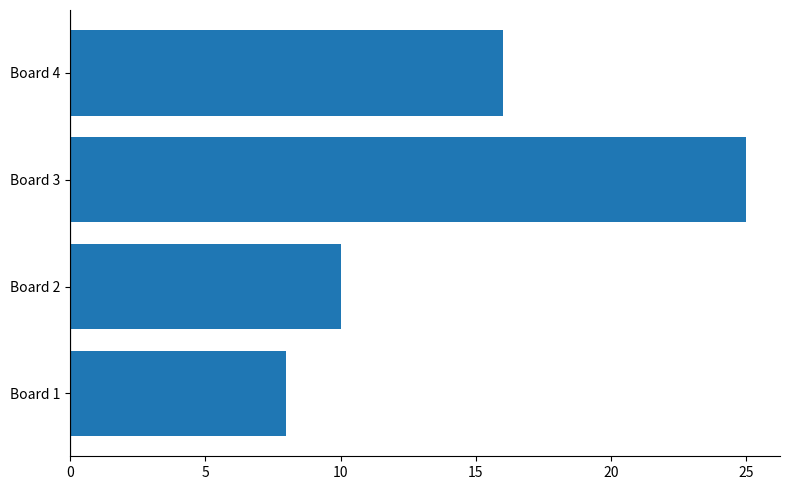

The chart shows a value of 13 at Board 1. True or false?

False